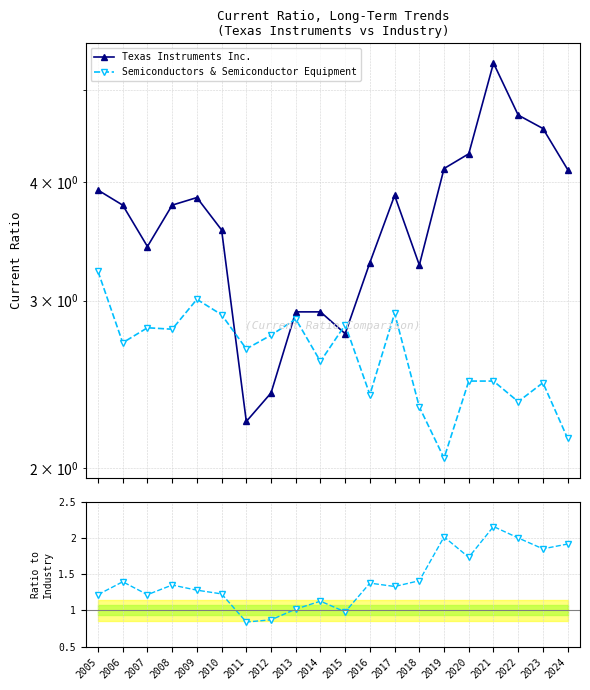

Which series has the largest total across all categories?

Texas Instruments Inc.